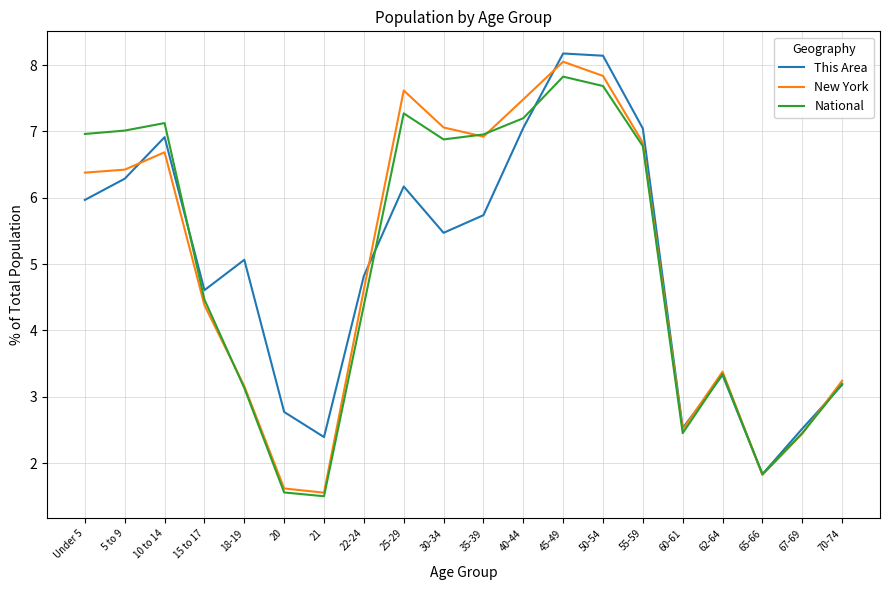

What position from the left is 65-66?

18